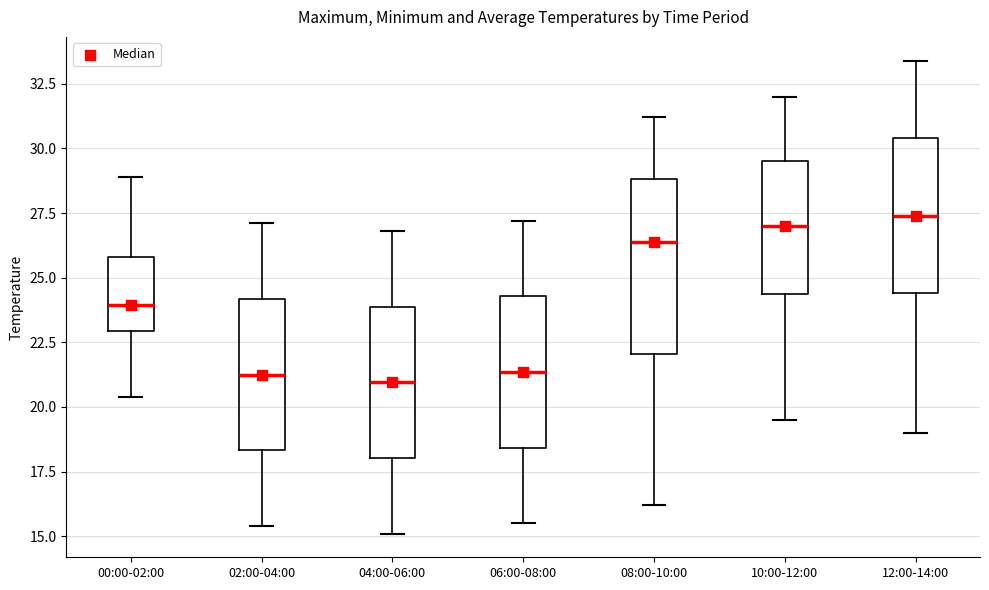

Reading left to right, read every box against the y-axis: the position of its median line, the range the box covers, and the ends of its whiskers. The values are not printed on the chart, so give them approximately, as read against the axis.

00:00-02:00: median 24.0, box 23.0 to 26.0, whiskers 20.5 to 29.0
02:00-04:00: median 21.5, box 18.5 to 24.0, whiskers 15.5 to 27.0
04:00-06:00: median 21.0, box 18.0 to 24.0, whiskers 15.0 to 27.0
06:00-08:00: median 21.5, box 18.5 to 24.5, whiskers 15.5 to 27.0
08:00-10:00: median 26.5, box 22.0 to 29.0, whiskers 16.0 to 31.0
10:00-12:00: median 27.0, box 24.5 to 29.5, whiskers 19.5 to 32.0
12:00-14:00: median 27.5, box 24.5 to 30.5, whiskers 19.0 to 33.5